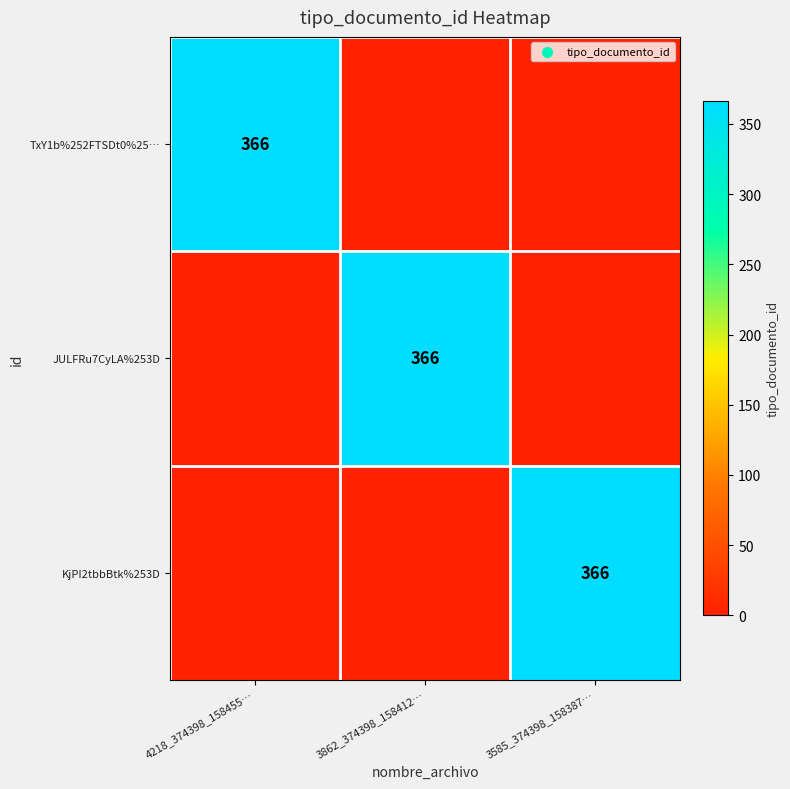

True or false: KjPI2tbbBtk%253D has a value of 638 at 3585_374398_158387….

False